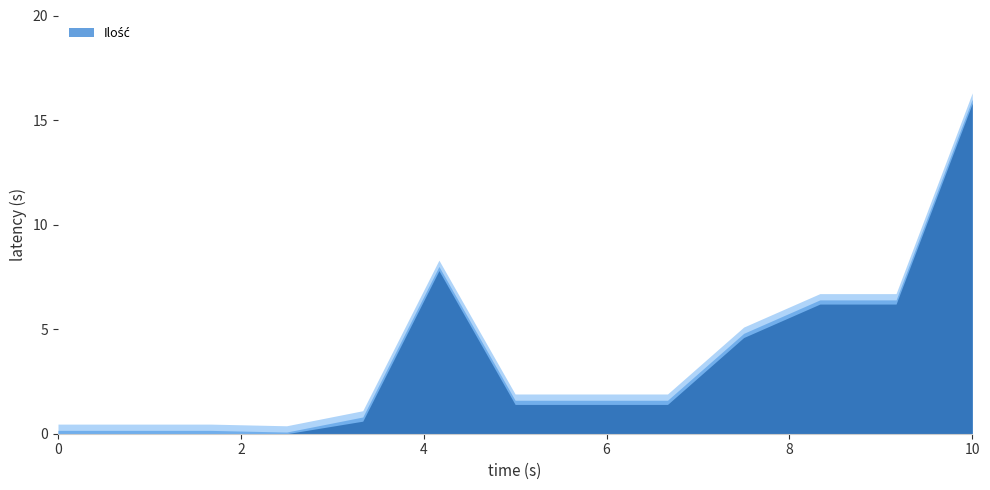

Rank the categories by value from lowest to highest.

4., 1., 2., 3., 5., 7., 8., 9., 10., 11., 12., 6., 13.